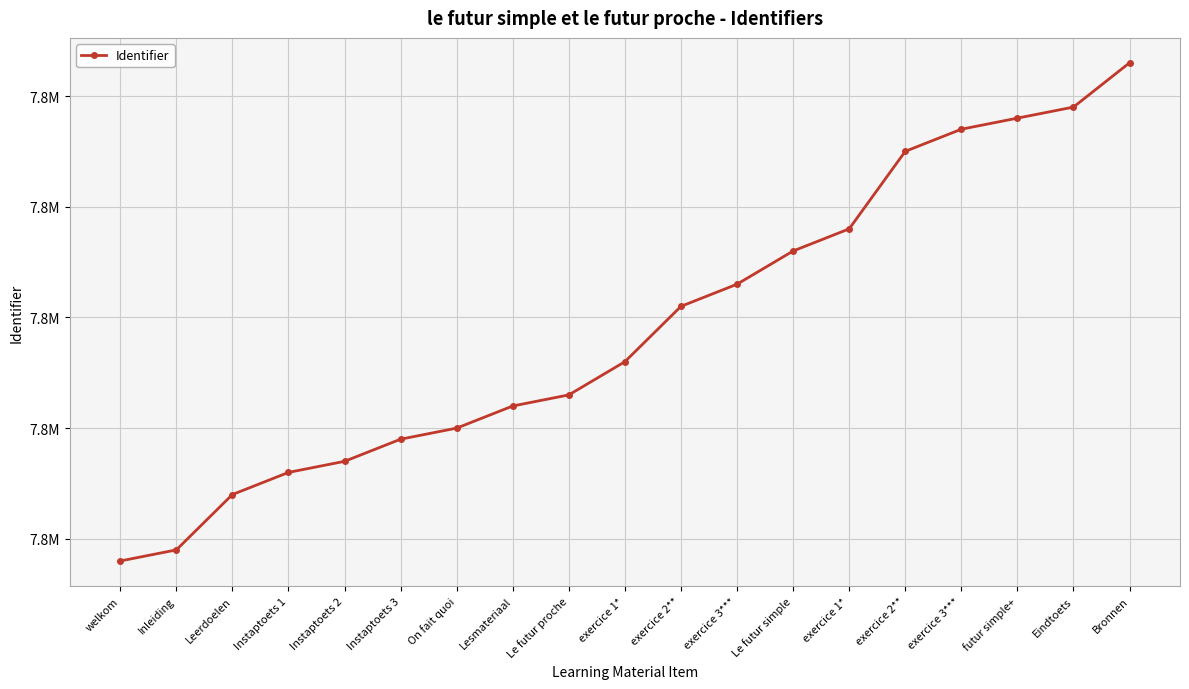

What is the label of the 7th point from the right?

Le futur simple